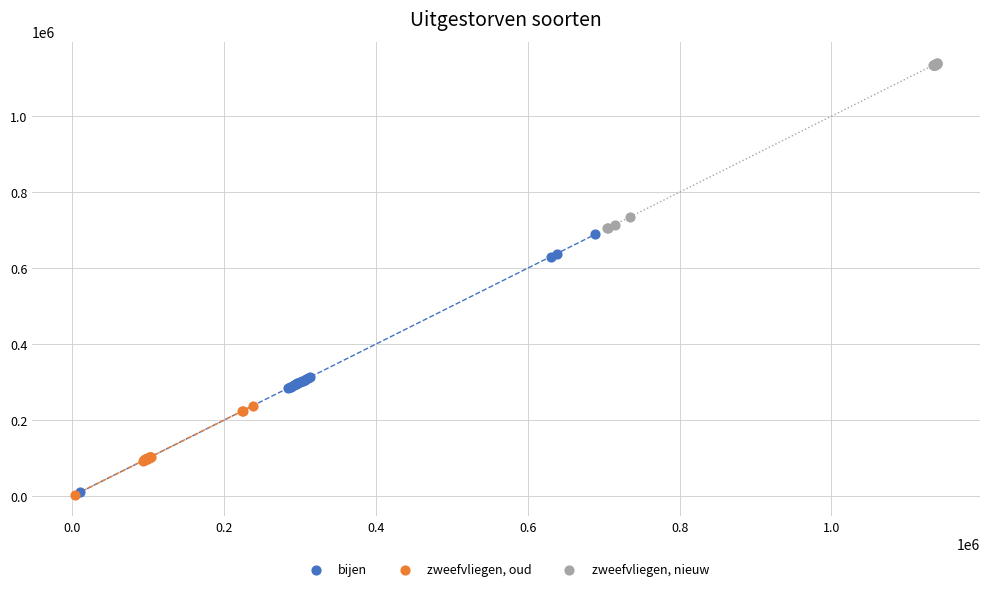

Which series has the widest spread of Y values?

bijen